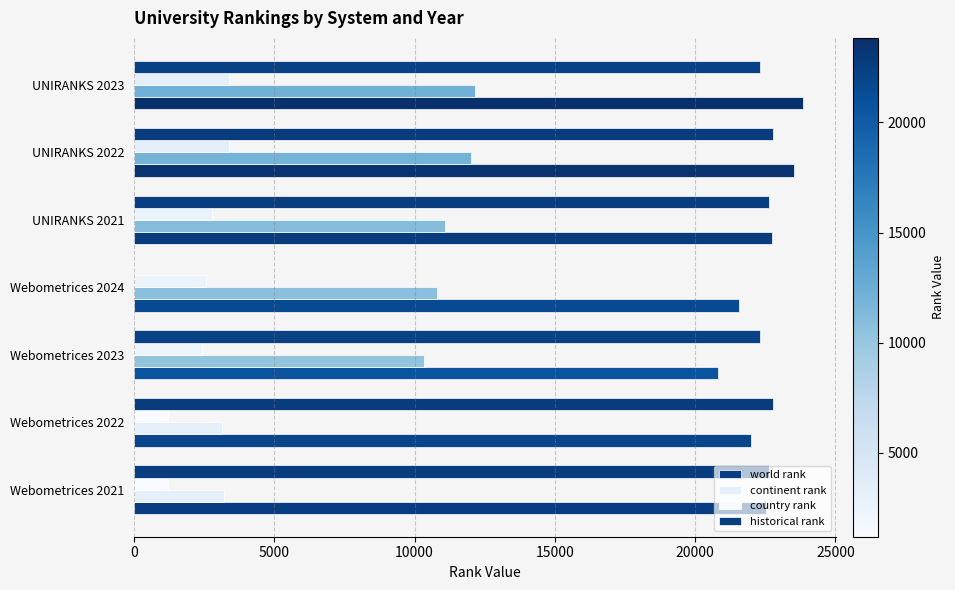

Count the number of data series in this chart.

4